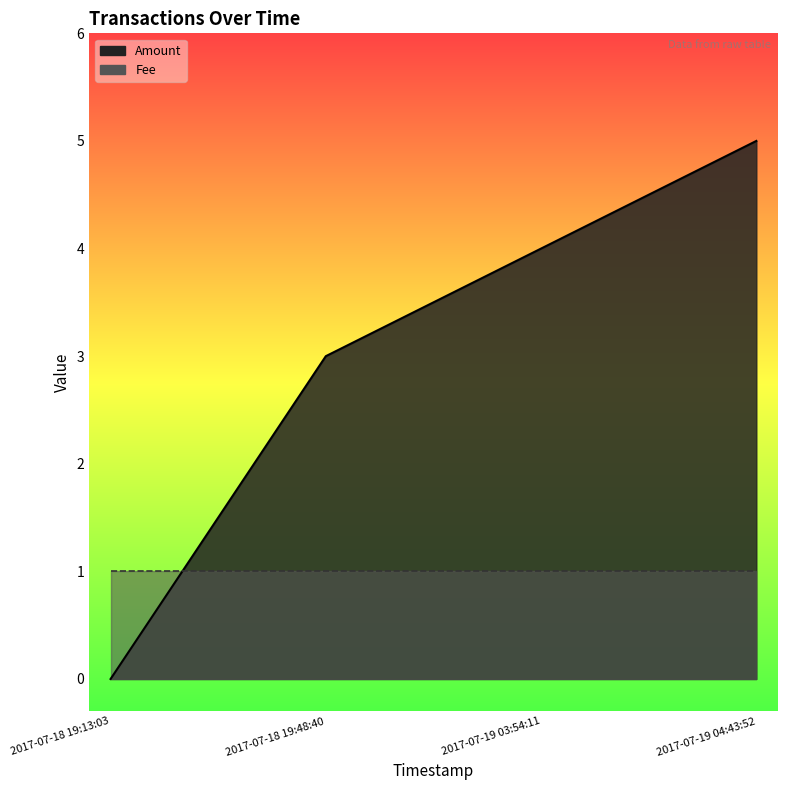

What is the sum of all Fee_line values?

4